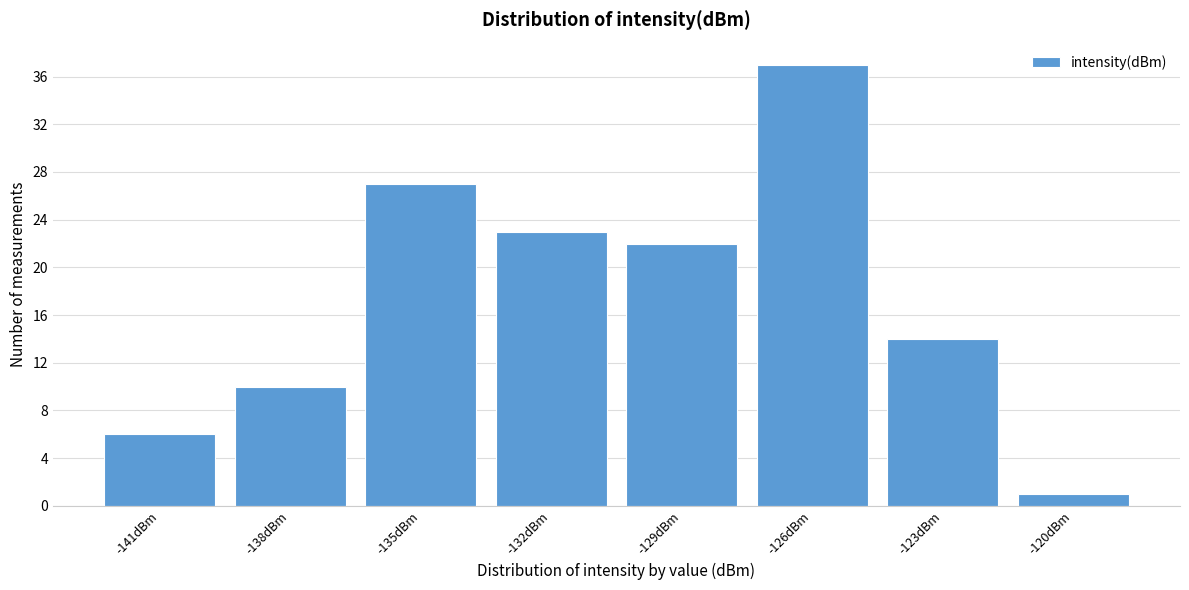

Reading left to right, list all the values displayed in this chart.

6	10	27	23	22	37	14	1